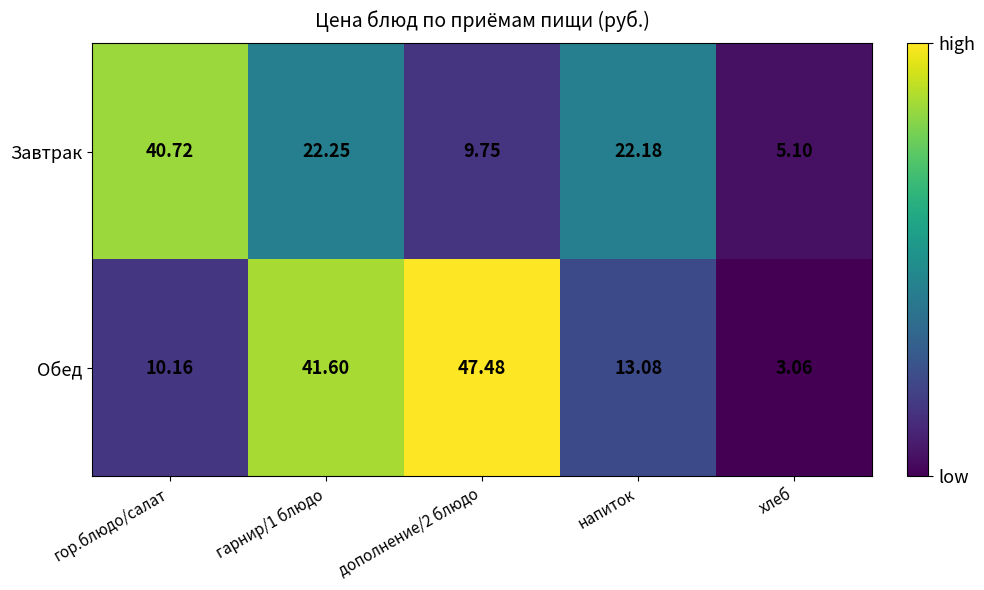

Is the value of Завтрак at хлеб greater than the value of Обед at гарнир/1 блюдо?

No